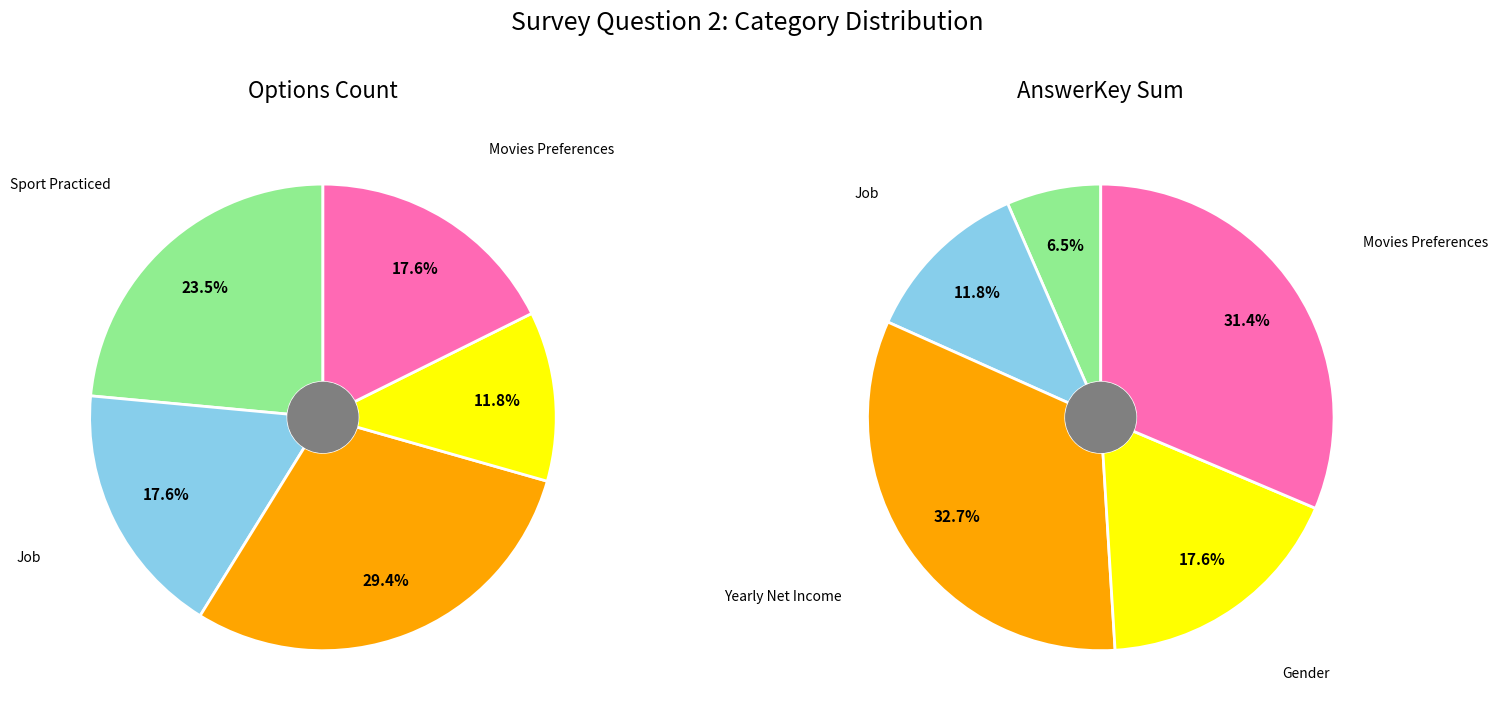

Which slice is the largest?

Yearly Net Income